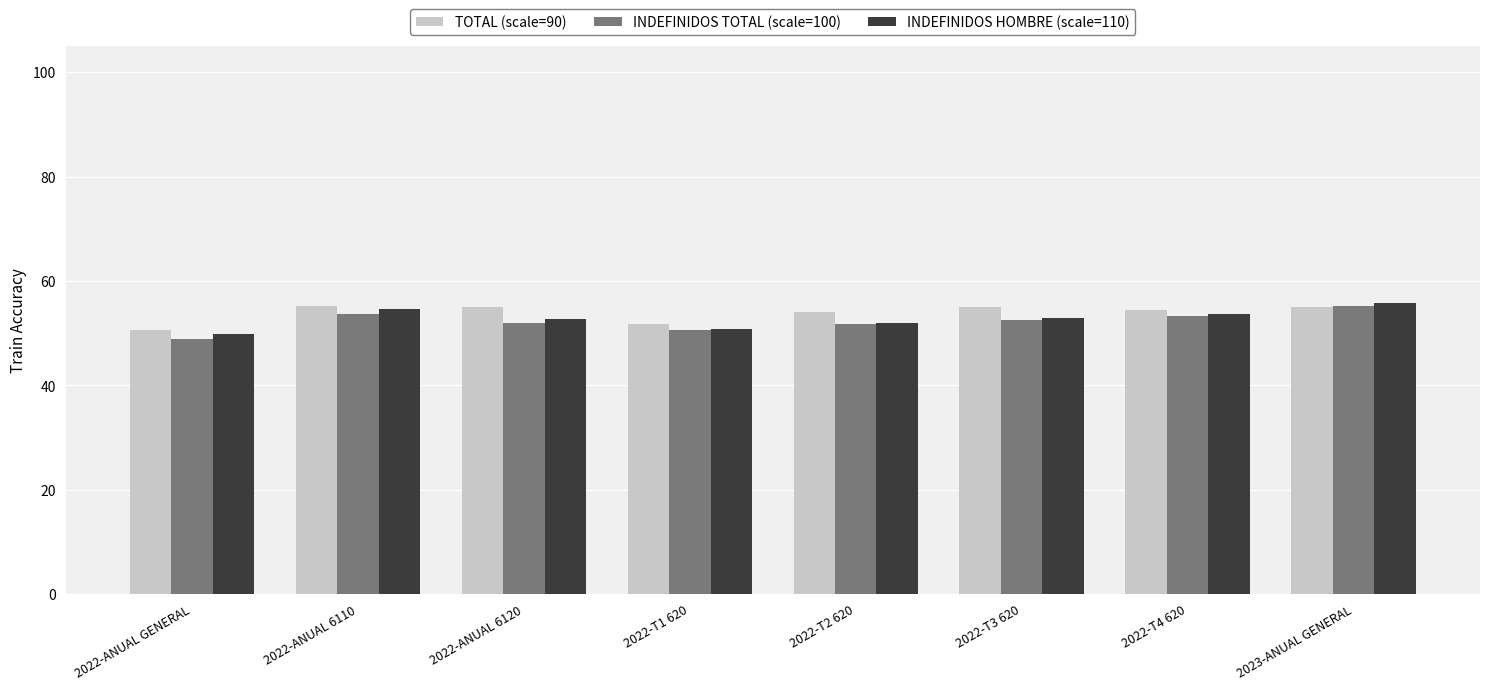

What is the sum of the TOTAL (scale=90) values at 2022-T4 620 and 2022-T2 620?

108.4